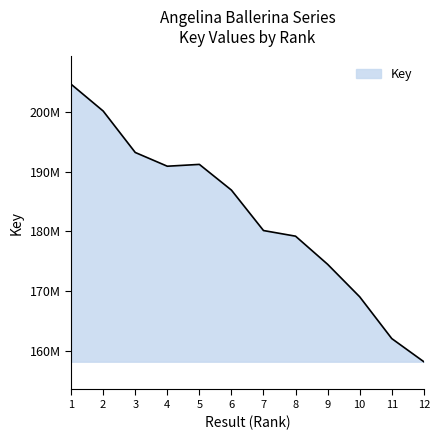

Does the chart have visible grid lines?

No